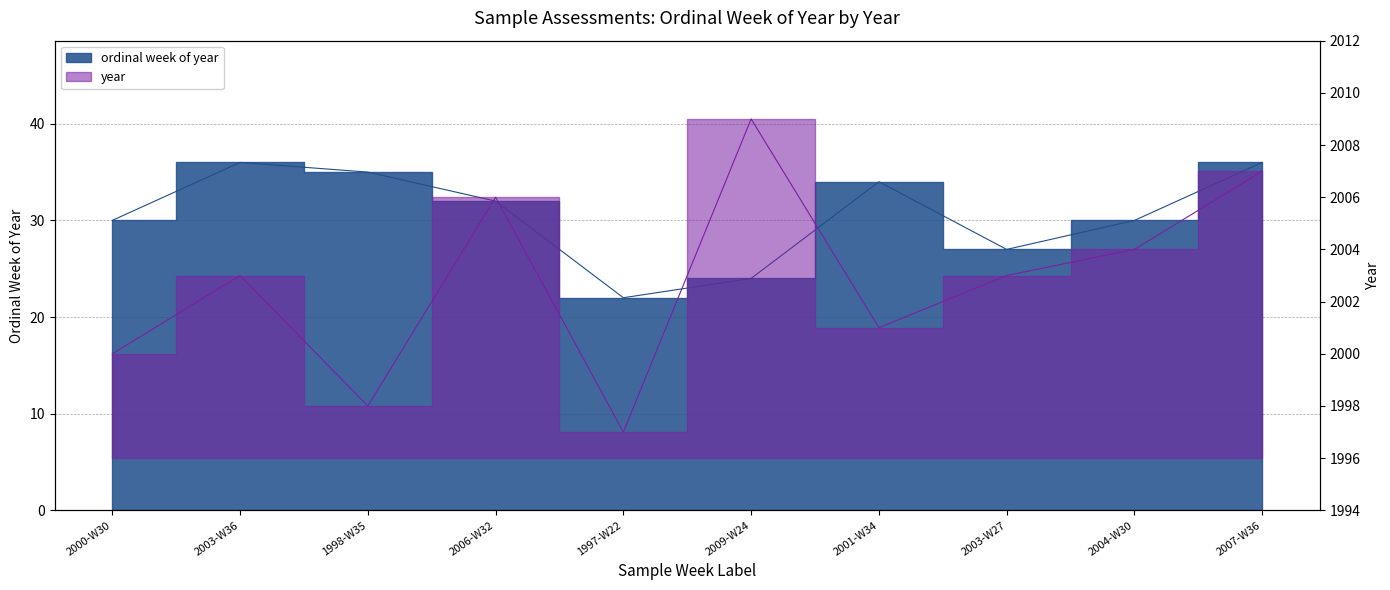

At which category does year reach its first local peak?

2003-W36